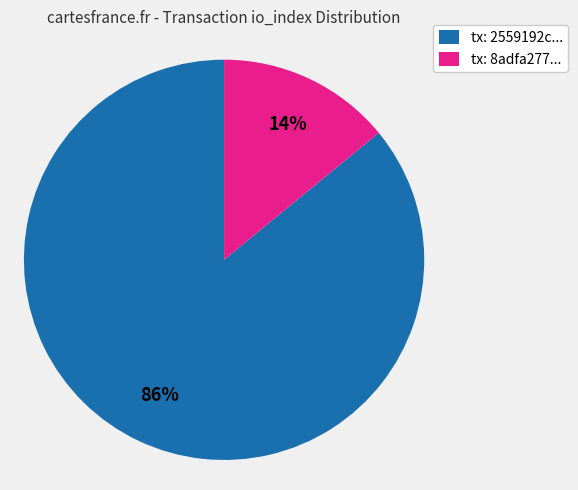

How many slices are in this pie chart?

2